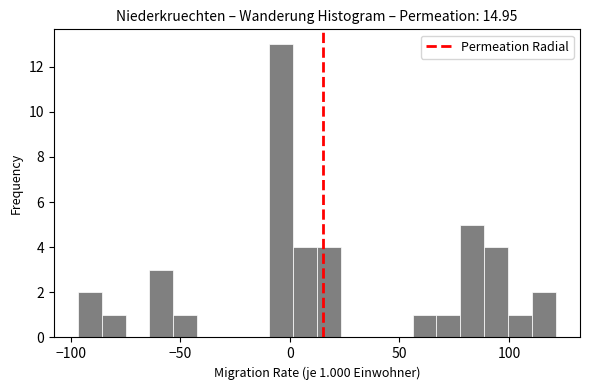

Around what value on the x-axis is the tallest bar? Give the approximate position of its centre, as read against the axis.

-5